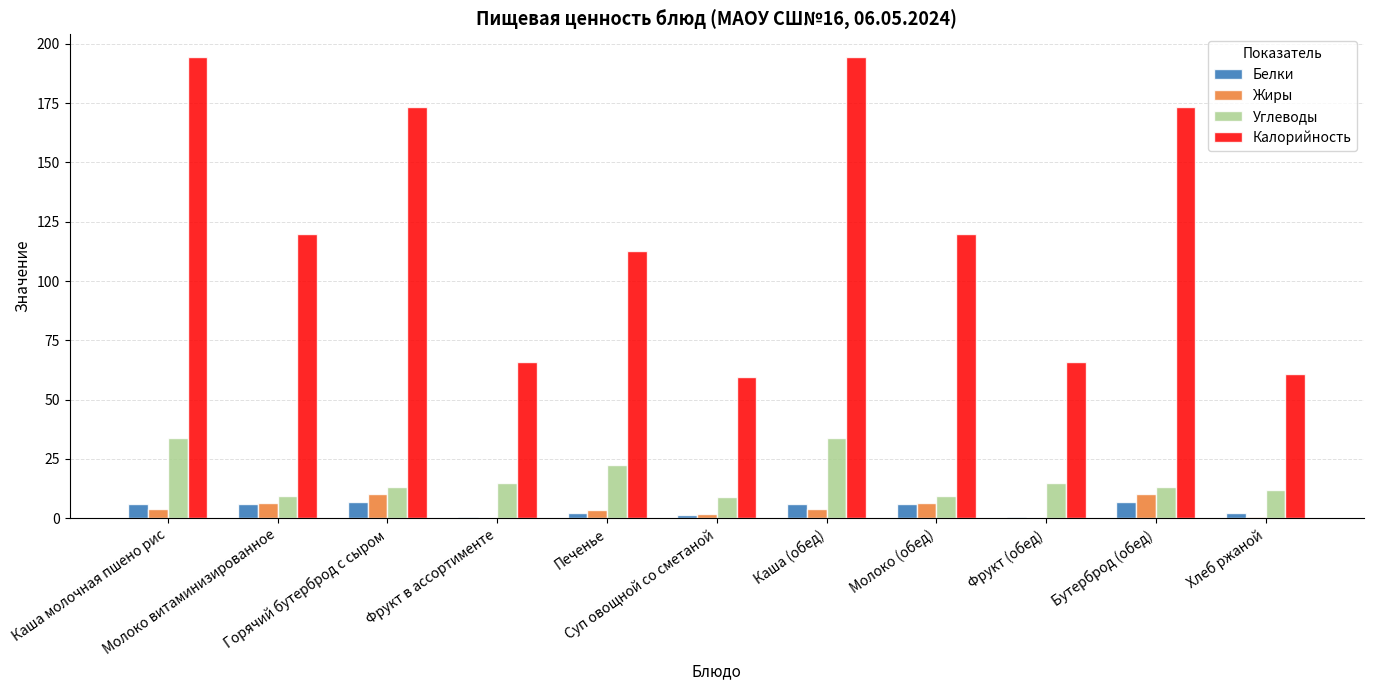

Read the Углеводы value at Молоко витаминизированное.

9.4